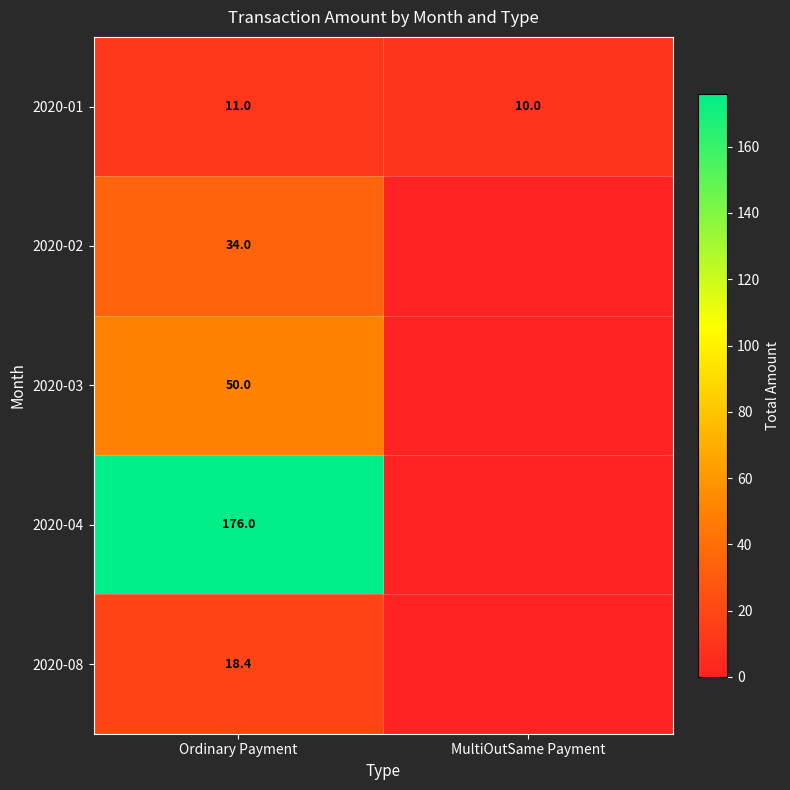

What is the difference between the highest and lowest values at Ordinary Payment?

165.0